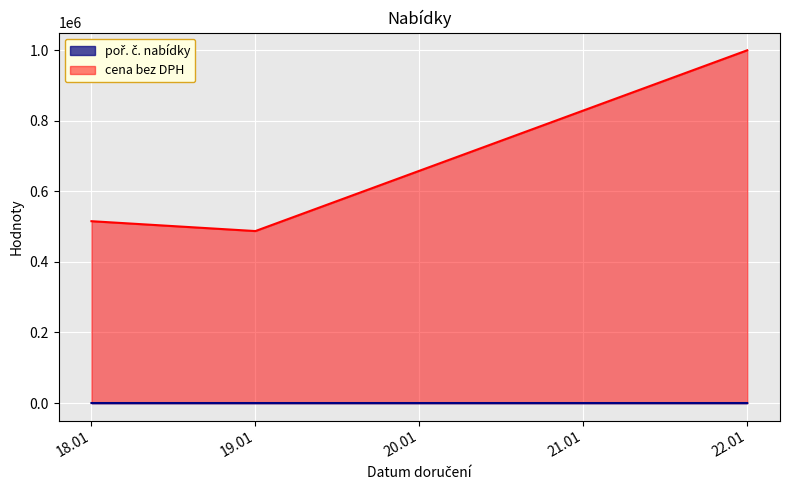

Which series has the largest total across all categories?

cena bez DPH